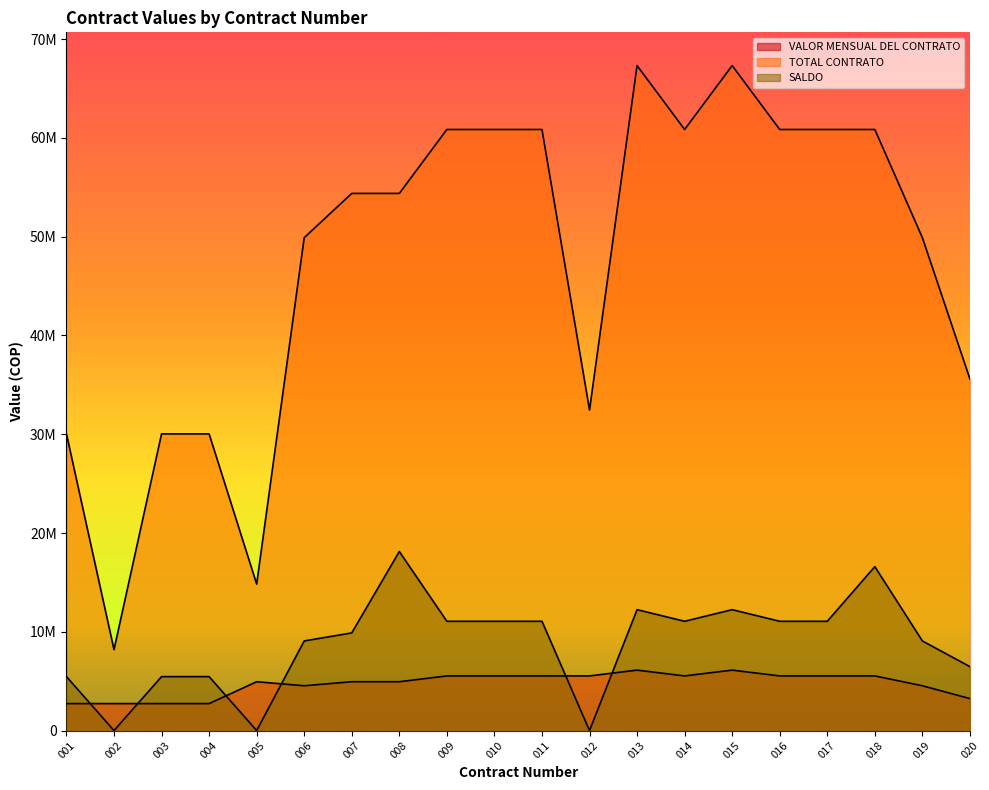

What are all the series names shown in the legend?

VALOR MENSUAL DEL CONTRATO, TOTAL CONTRATO, SALDO